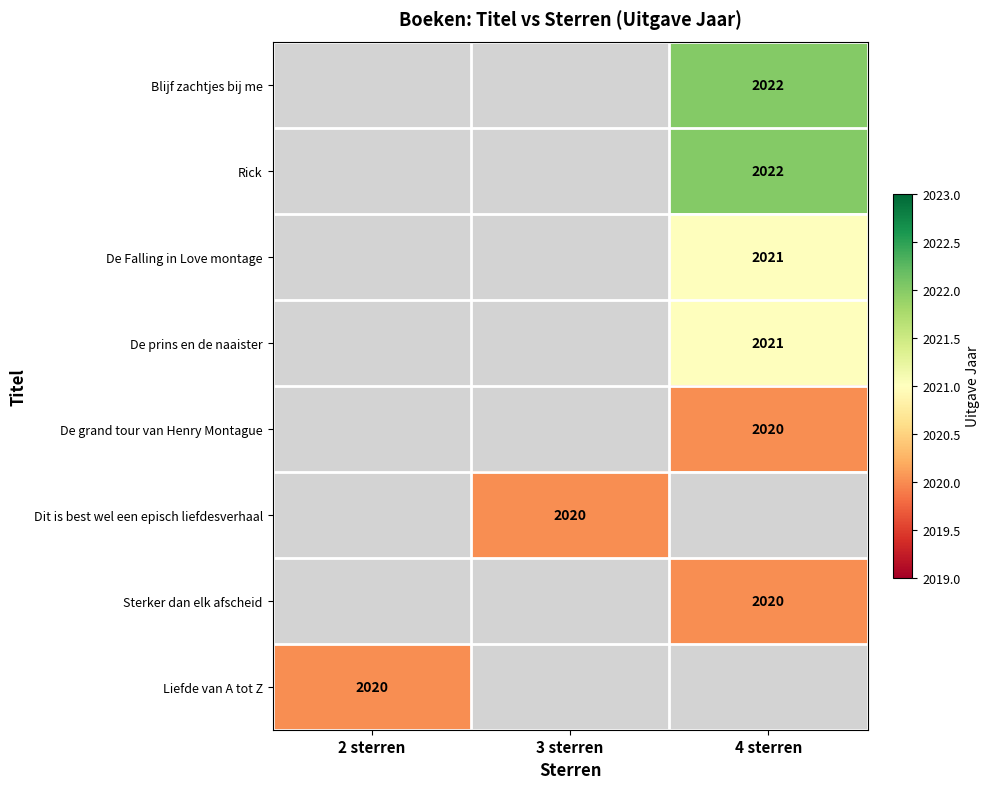

The value of Rick at 4 sterren is 2022. True or false?

True